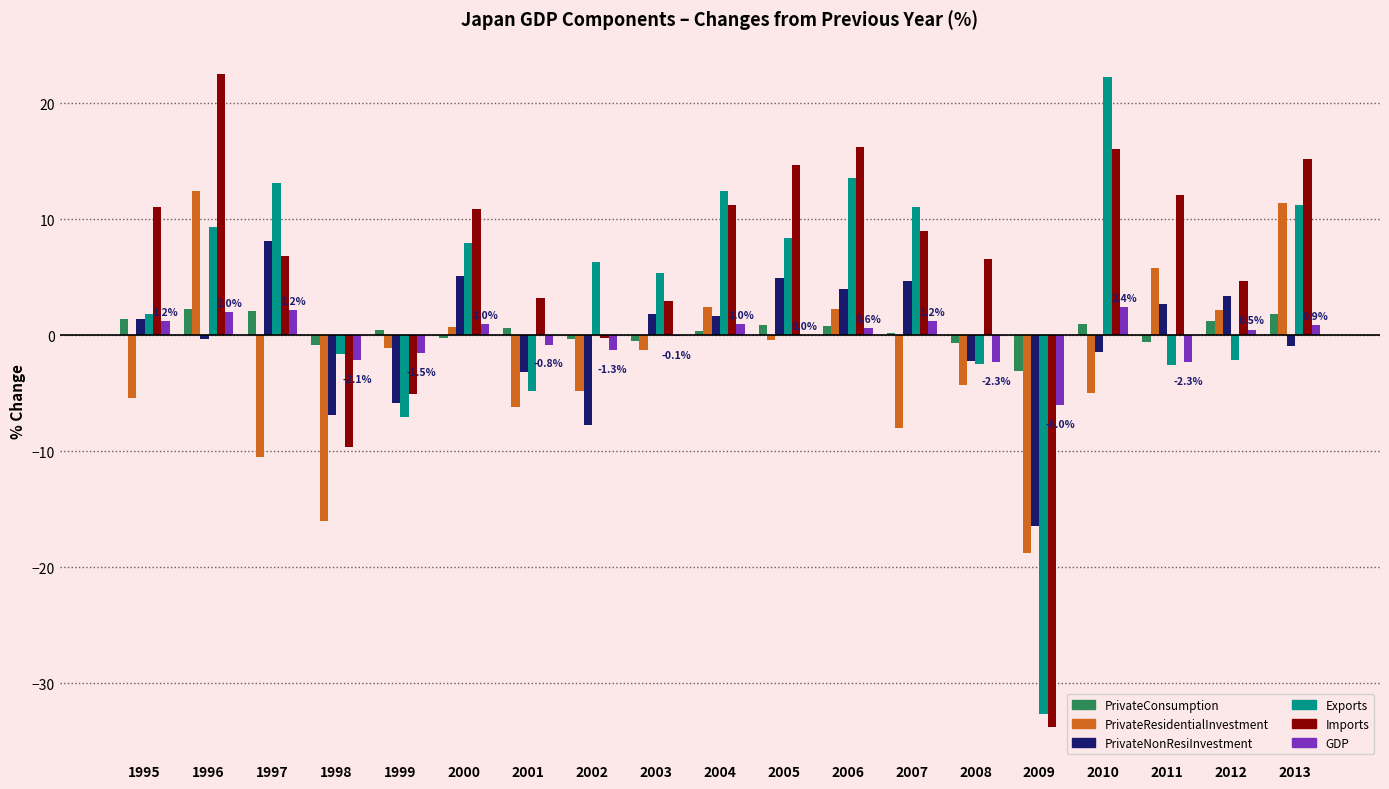

What value does the PrivateNonResiInvestment series have at 1997?

8.1